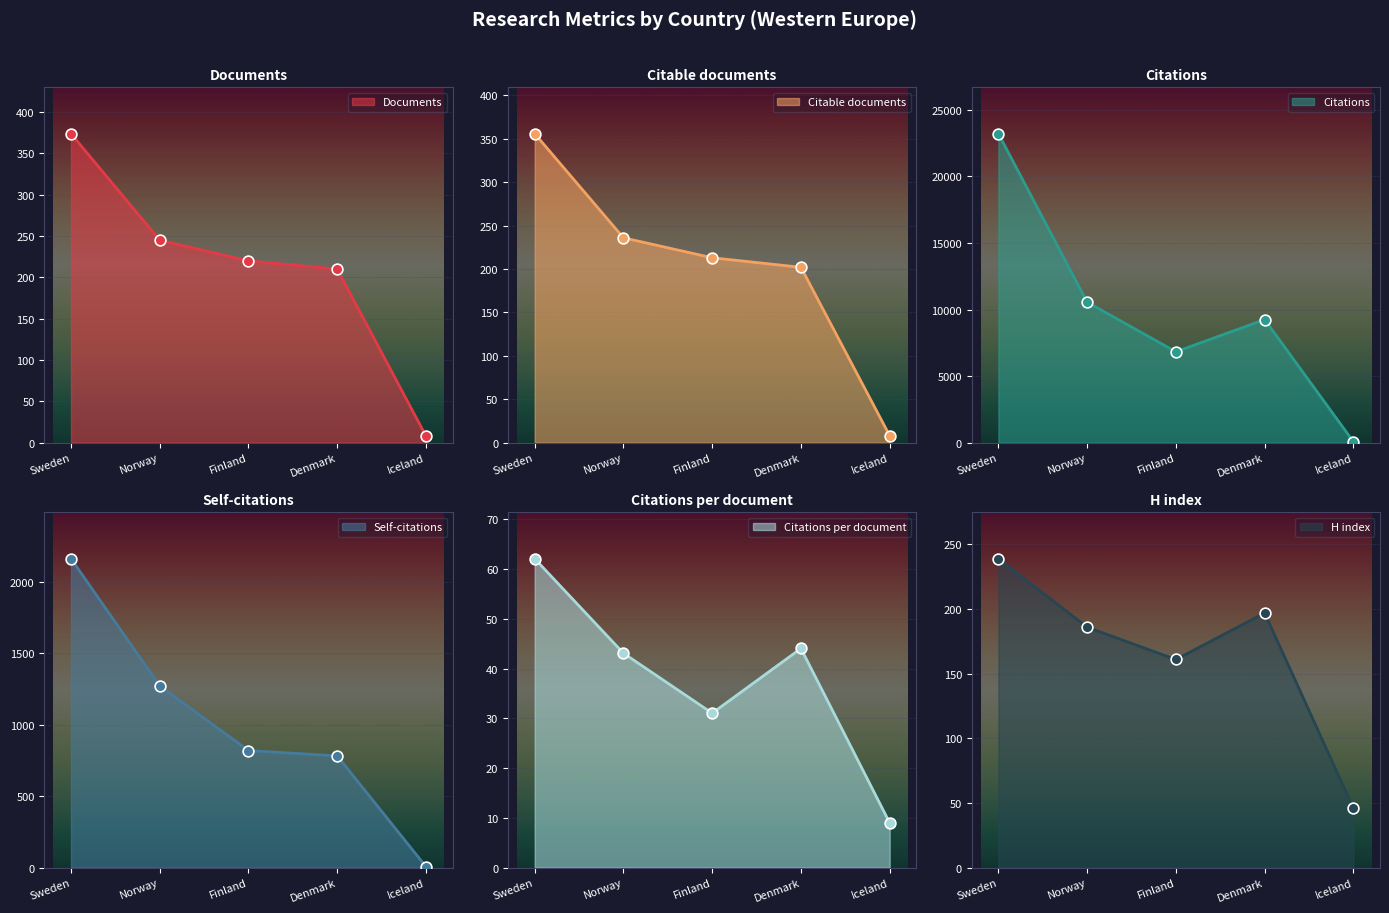

Which series contains the highest Y value?

Citations